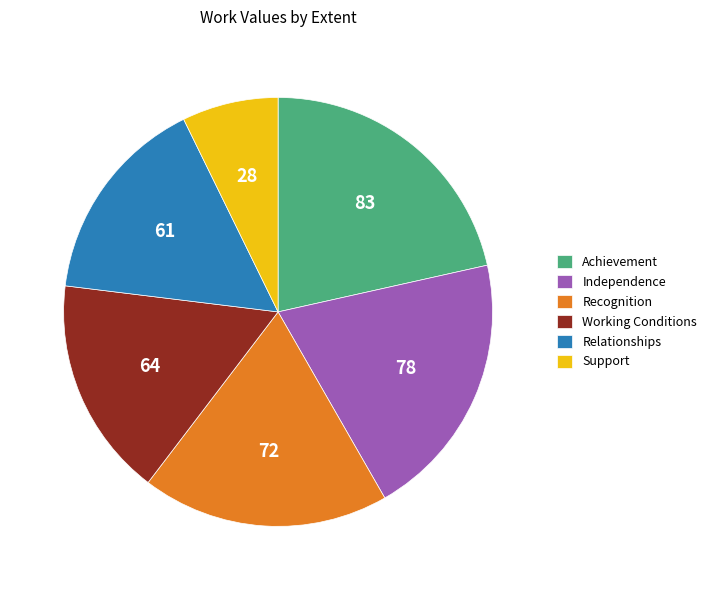

How many slices are in this pie chart?

6